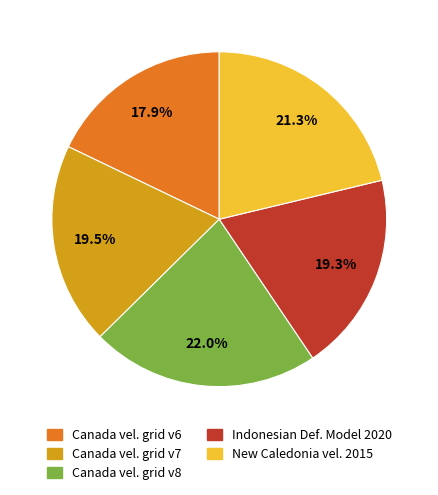

What percentage is NOT represented by Canada vel. grid v7?

80.5%